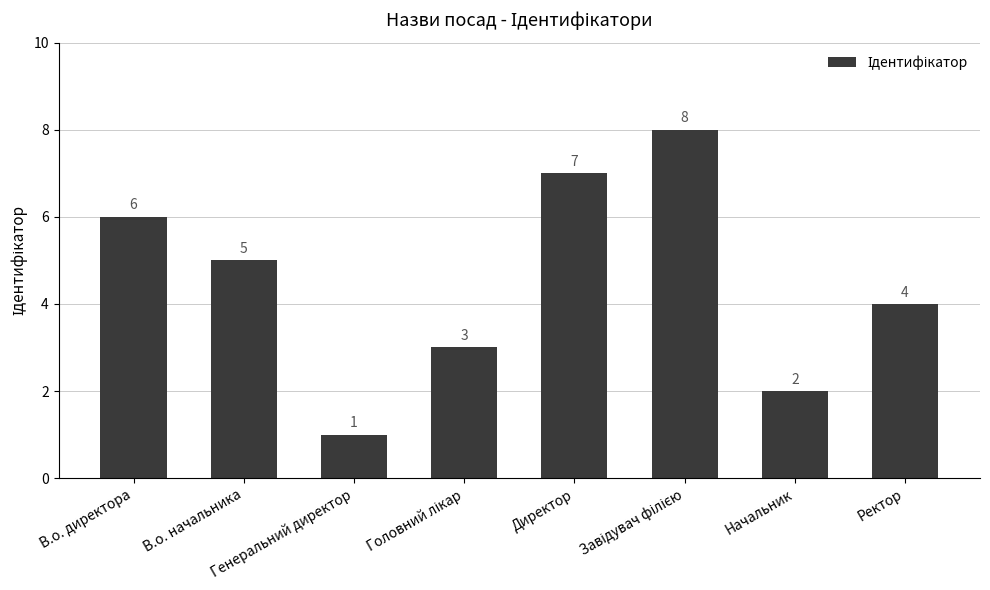

Read the value at В.о. директора.

6